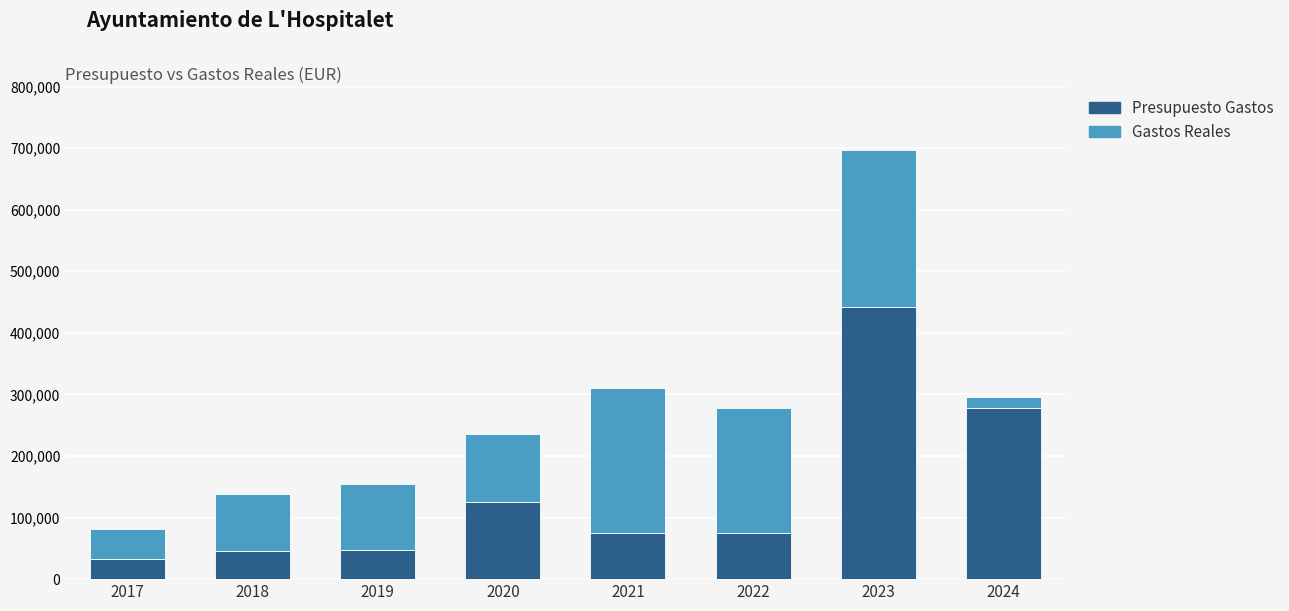

What is the highest value of the Presupuesto Gastos series?

441759.8